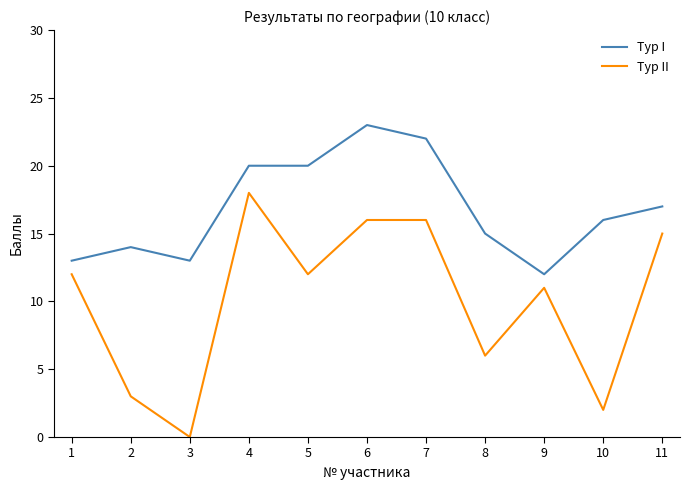

What is the sum of the Тур II values at 4 and 1?

30